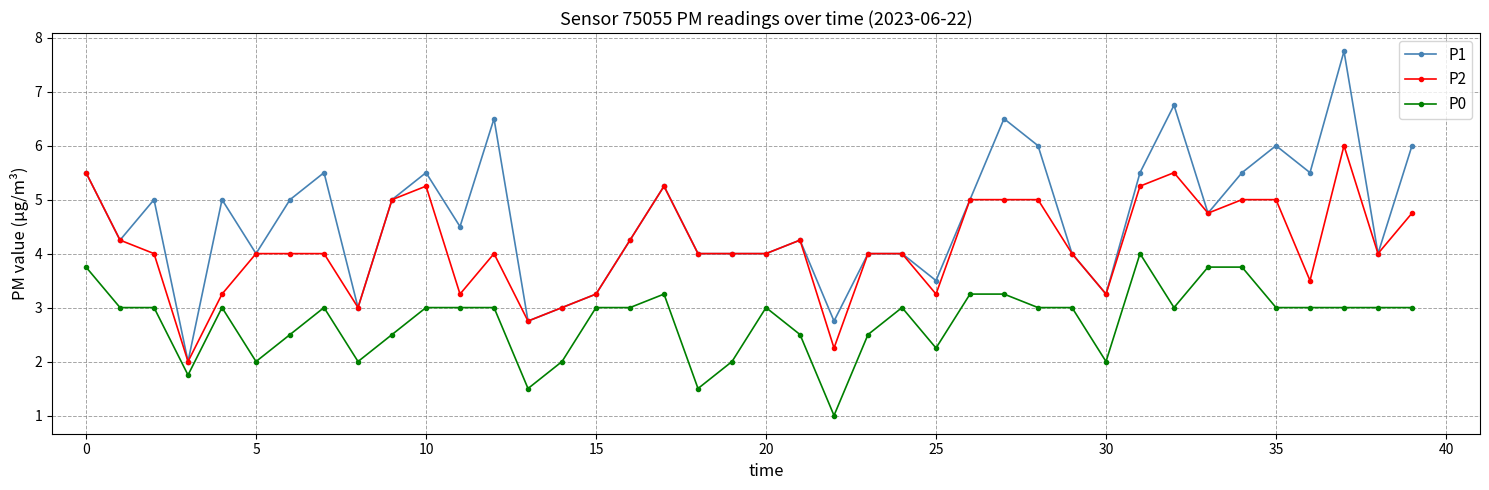

List the series in order of their overall mean, lowest first.

P0, P2, P1